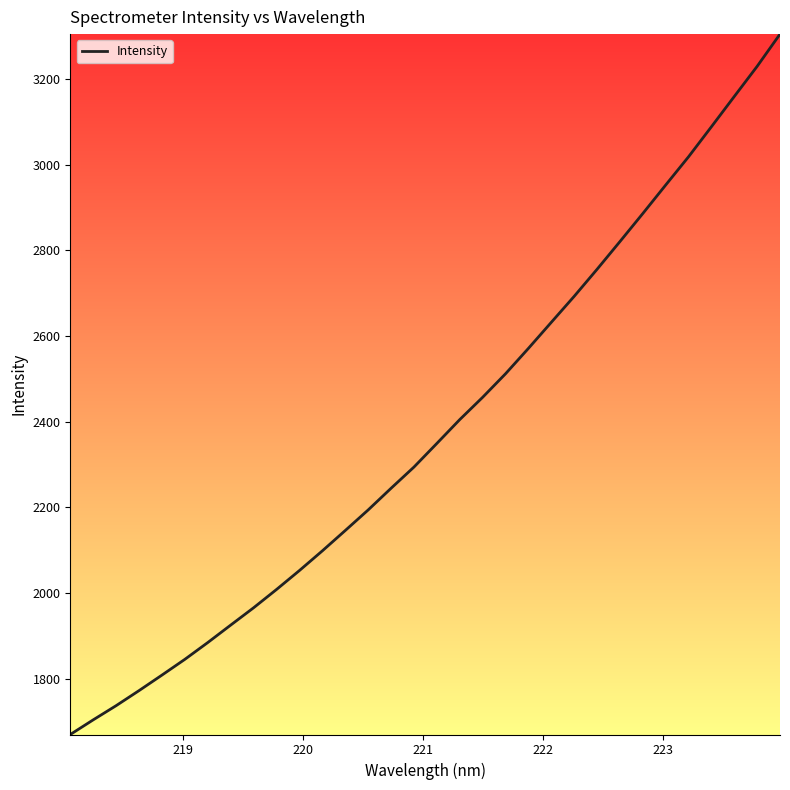

What is the greatest value displayed?

3304.7